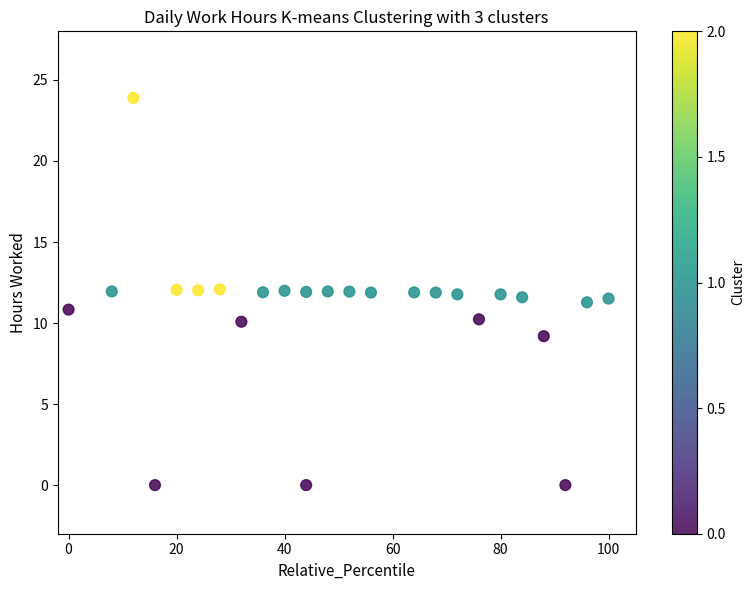

What is the range of X values (max minus min)?

100.0